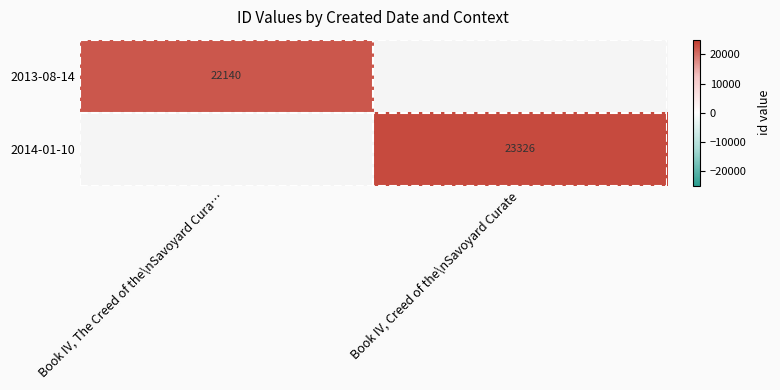

Is it true that 2014-01-10 equals 5733.7 at Book IV, Creed of the\nSavoyard Curate?

False